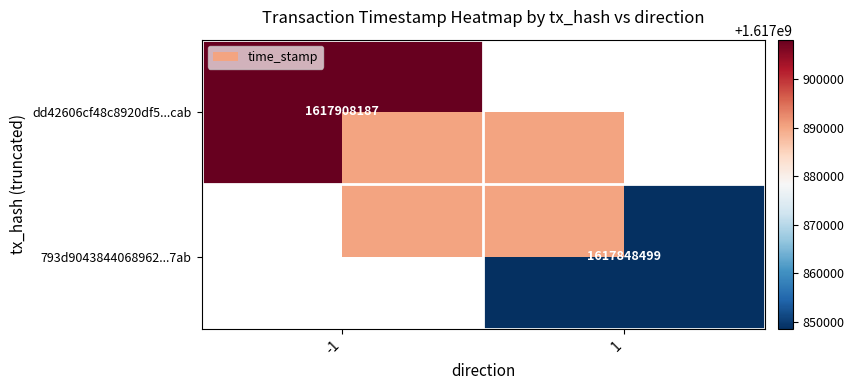

Which category has the lowest value across all series?

1